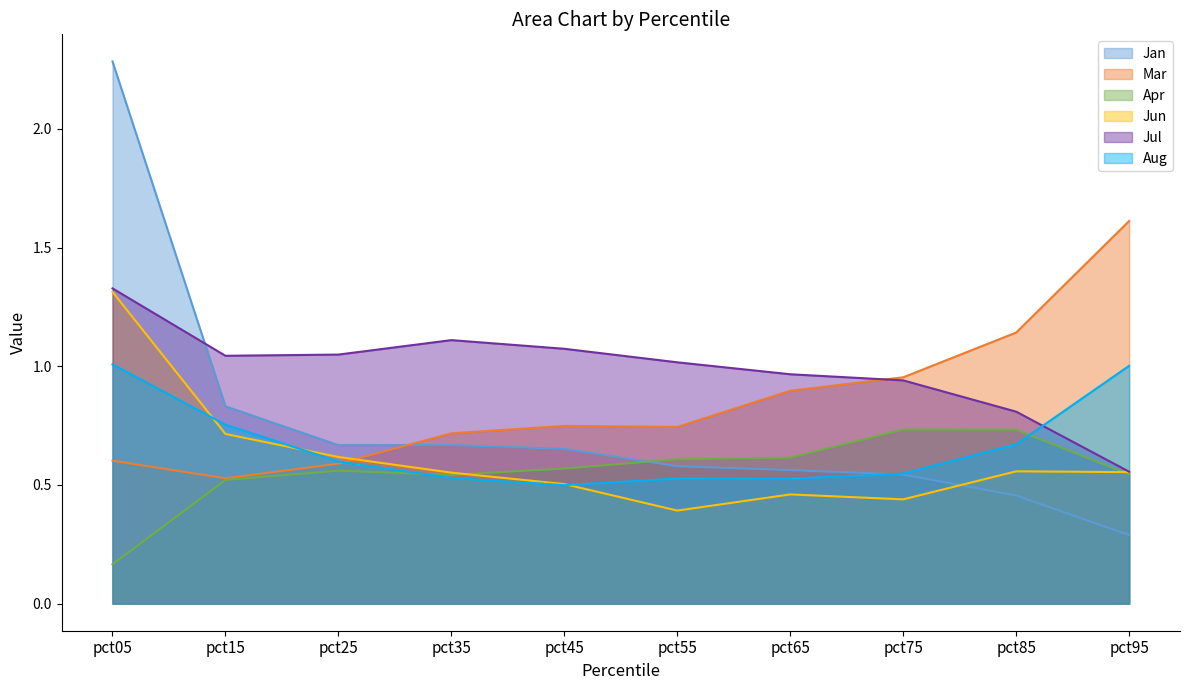

Where is Jun nearest to the value 0?

pct55